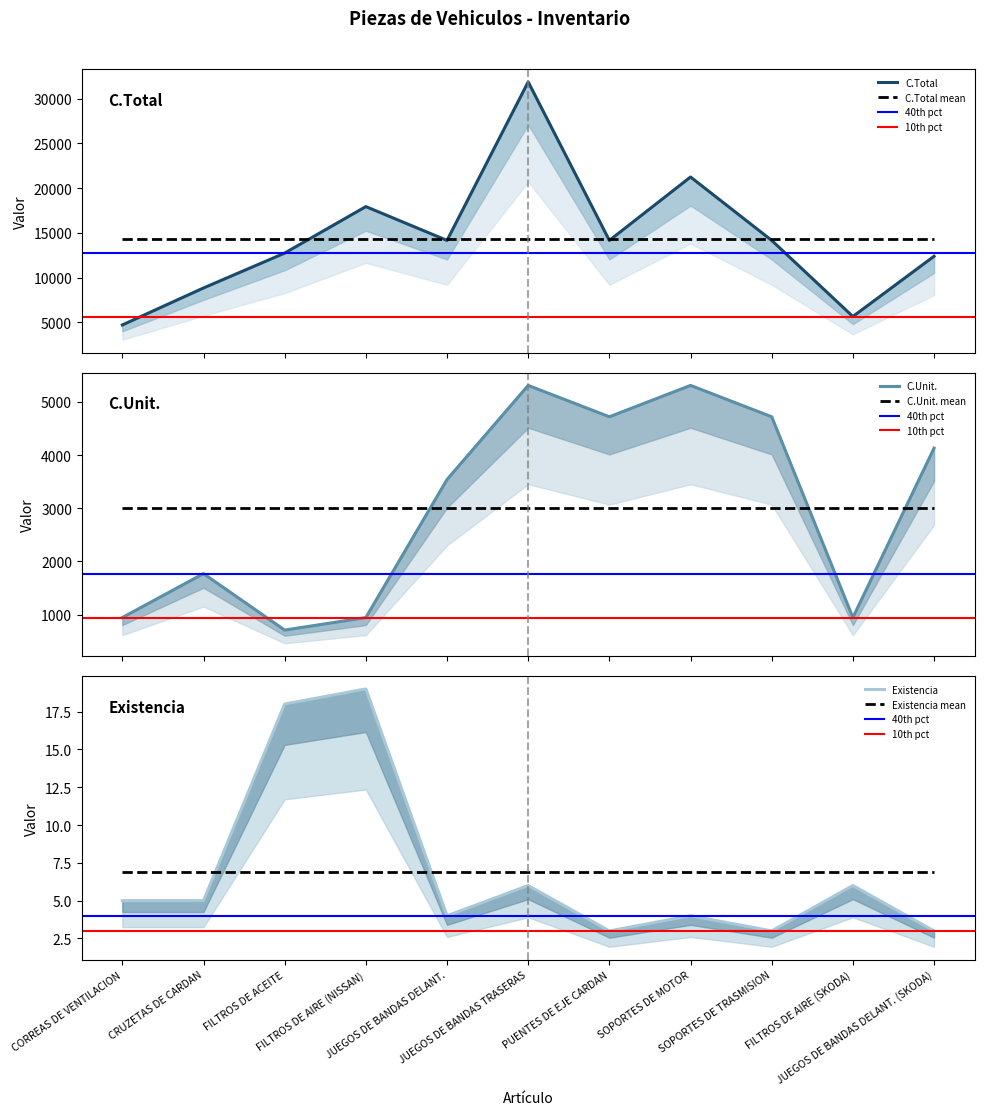

Reading left to right, what are all the values shown in this chart?

Existencia: 5	5	18	19	4	6	3	4	3	6	3
C.Unit.: 944	1770	708	944	3540	5310	4720	5310	4720	944	4130
C.Total: 4720	8850	12744	17936	14160	31860	14160	21240	14160	5664	12390